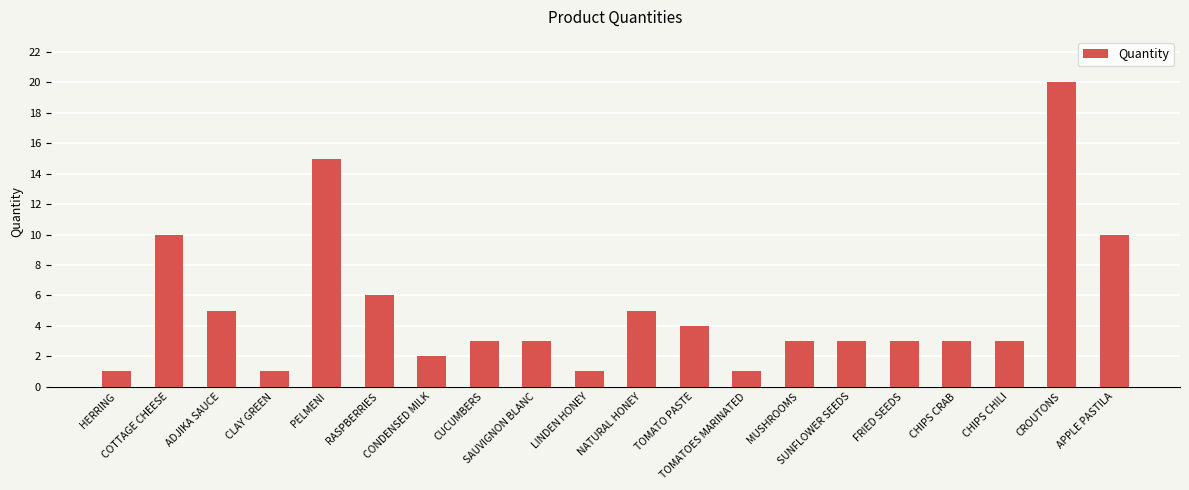

What is the value of the 13th bar from the left?

1